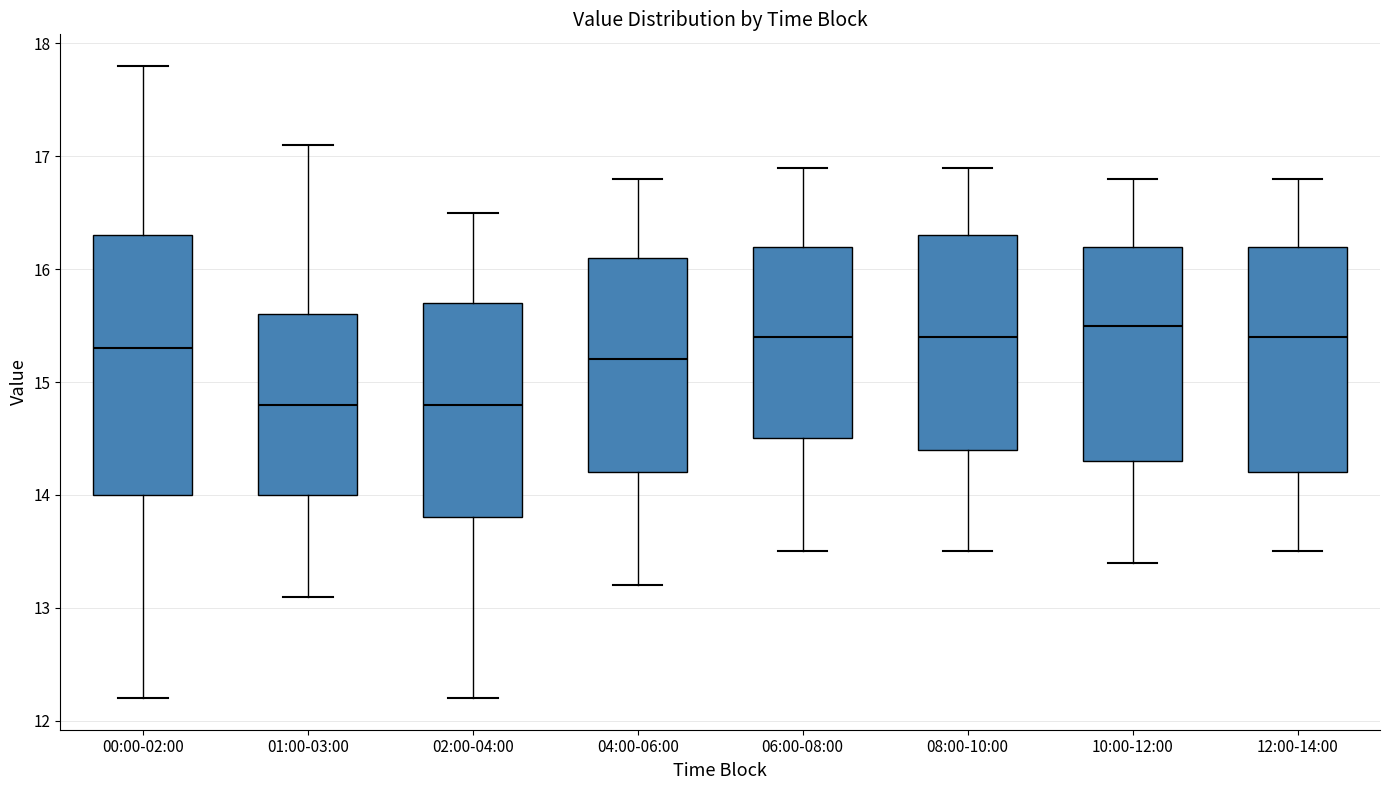

Which box is the tallest, from its lower edge to its upper edge?

00:00-02:00